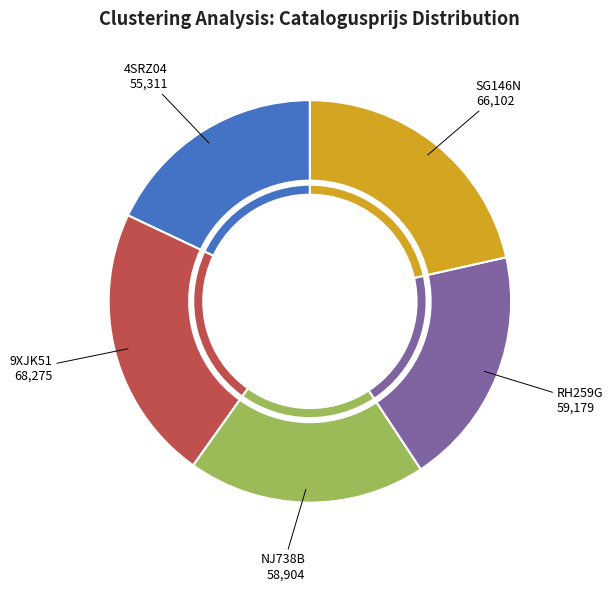

Is it true that 9XJK51 is 22% of the pie?

True